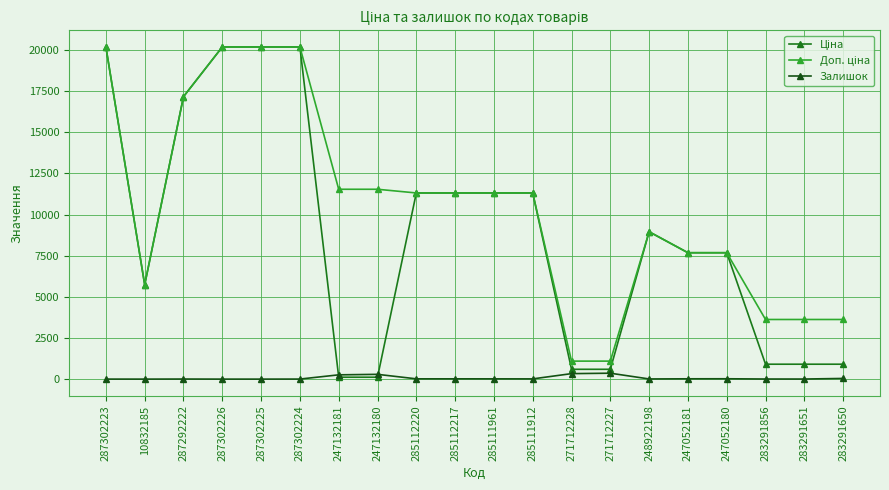

True or false: Залишок has more than 1 points higher than both neighbors.

True